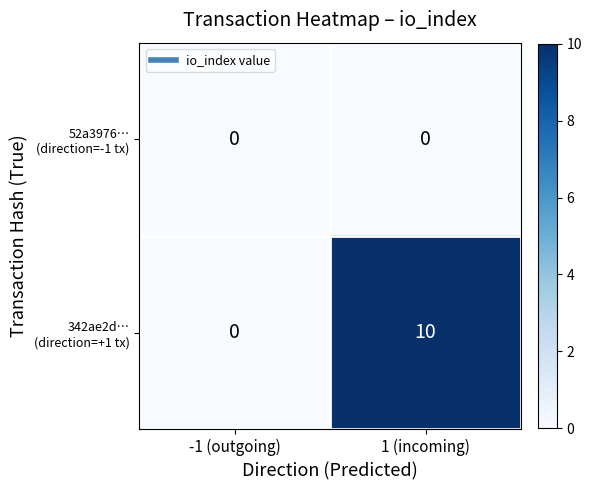

At which category is the sum across all series the highest?

1 (incoming)